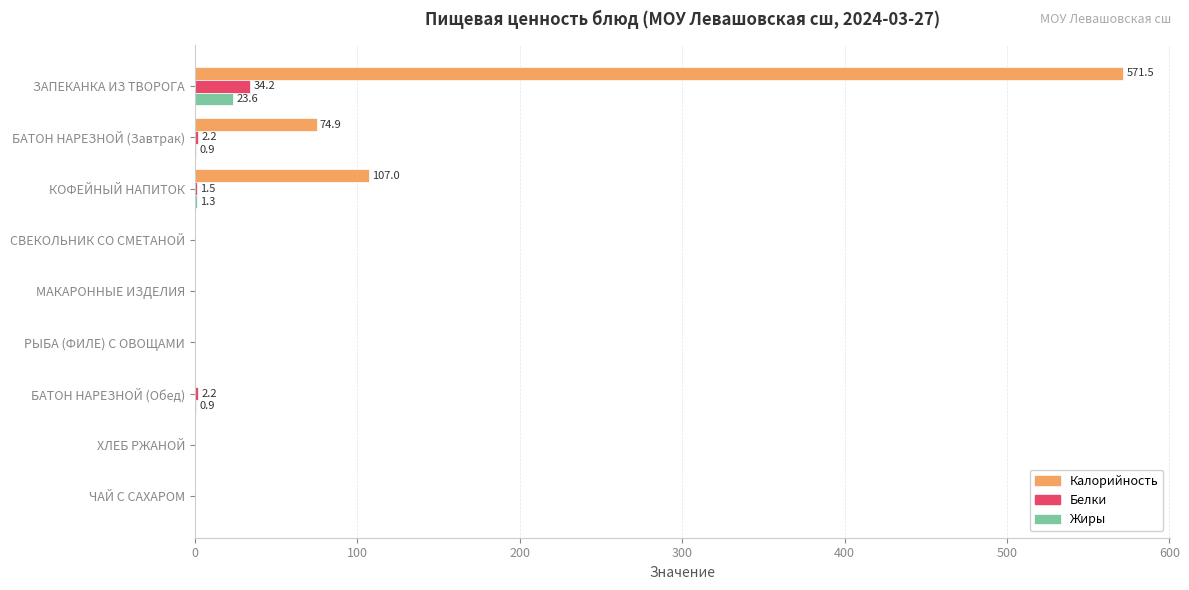

What is the sum of all Белки values?

40.2